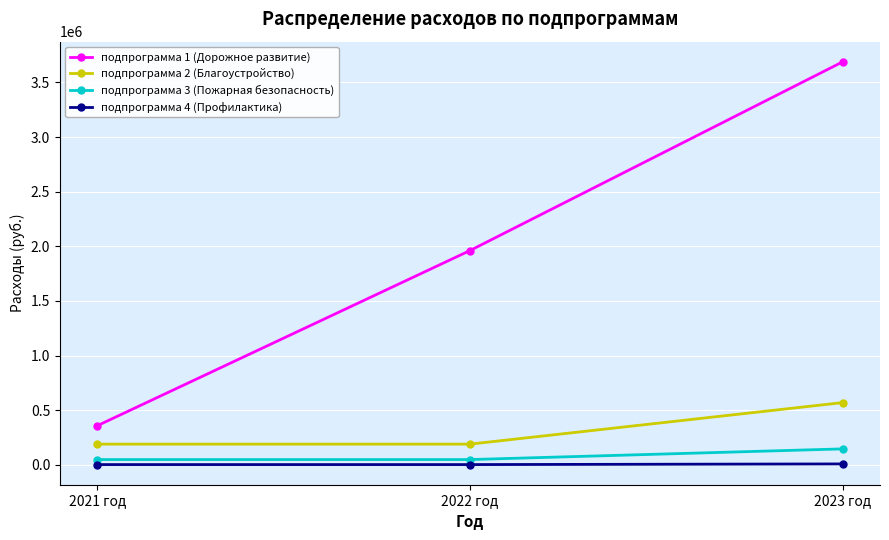

What is the total value across all series at 2023 год?

4414447